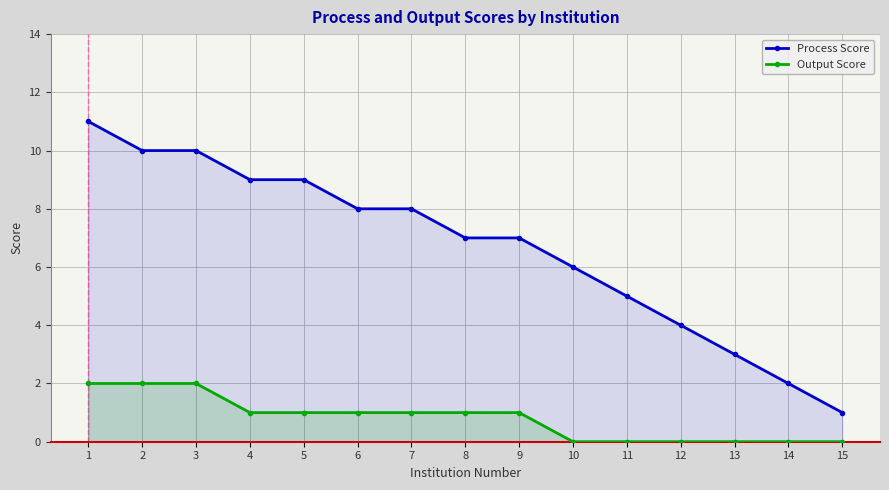

The Output Score series shows 1 at 7. True or false?

False